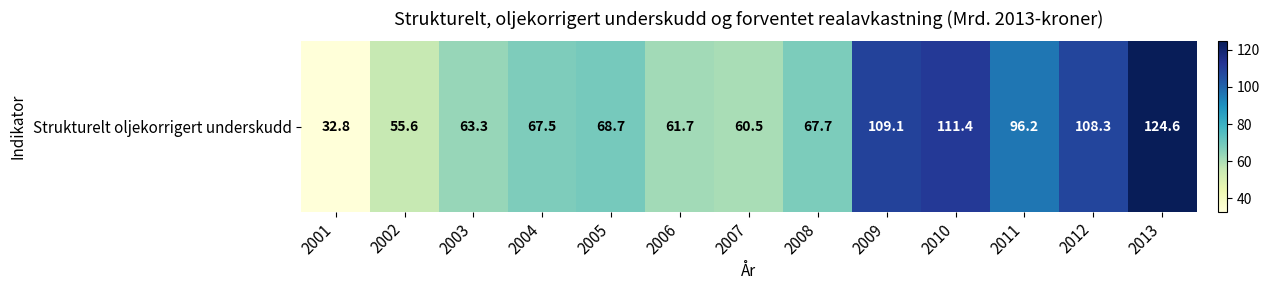

What is the average value?

79.0